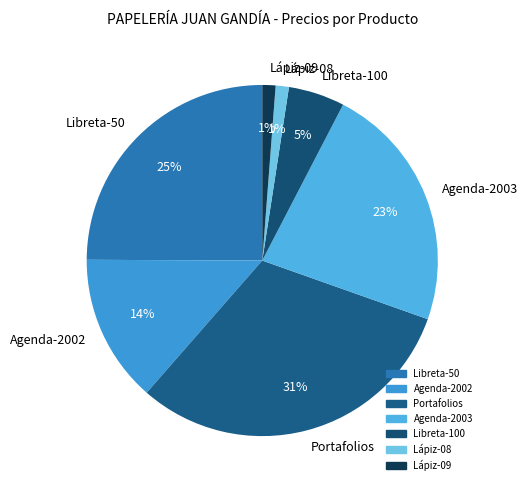

To the nearest percent, what portion does Agenda-2003 represent?

23%